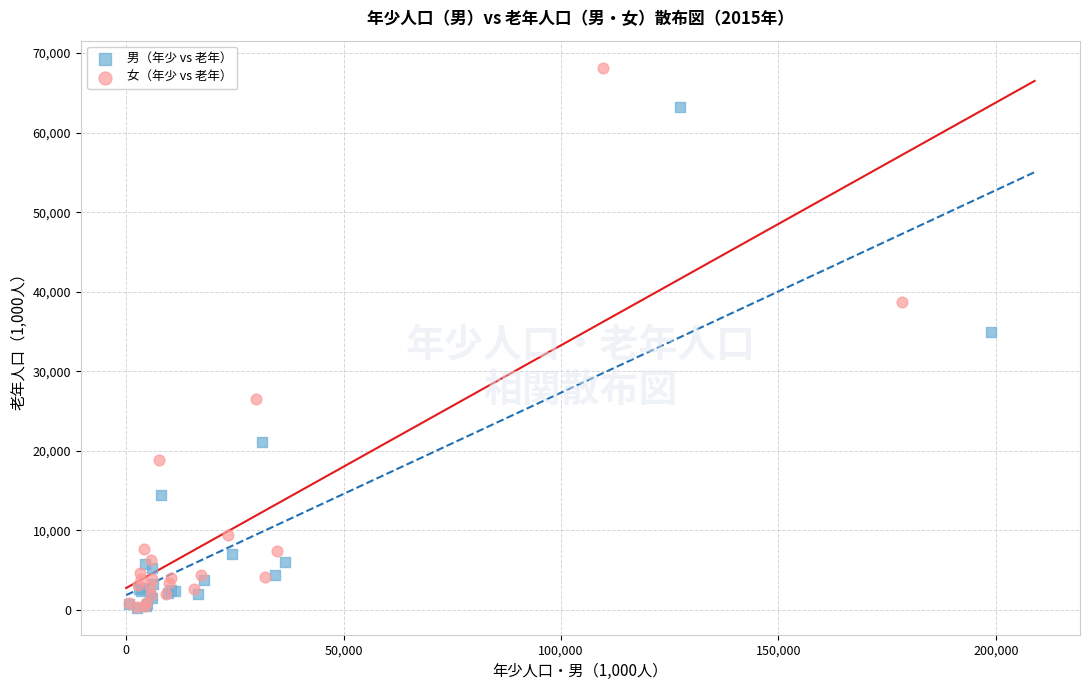

What are all the series names shown in the legend?

男（年少 vs 老年）, 女（年少 vs 老年）